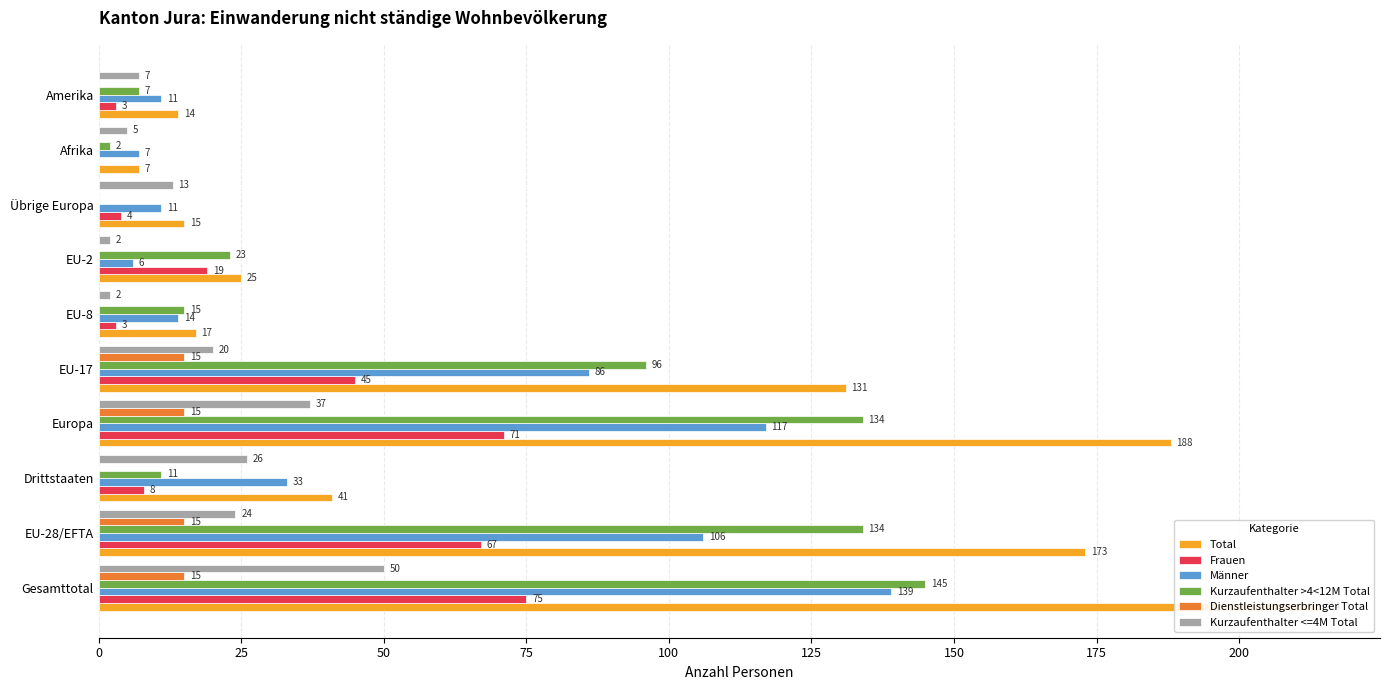

What is the difference between the Dienstleistungserbringer Total values at Gesamttotal and Übrige Europa?

15